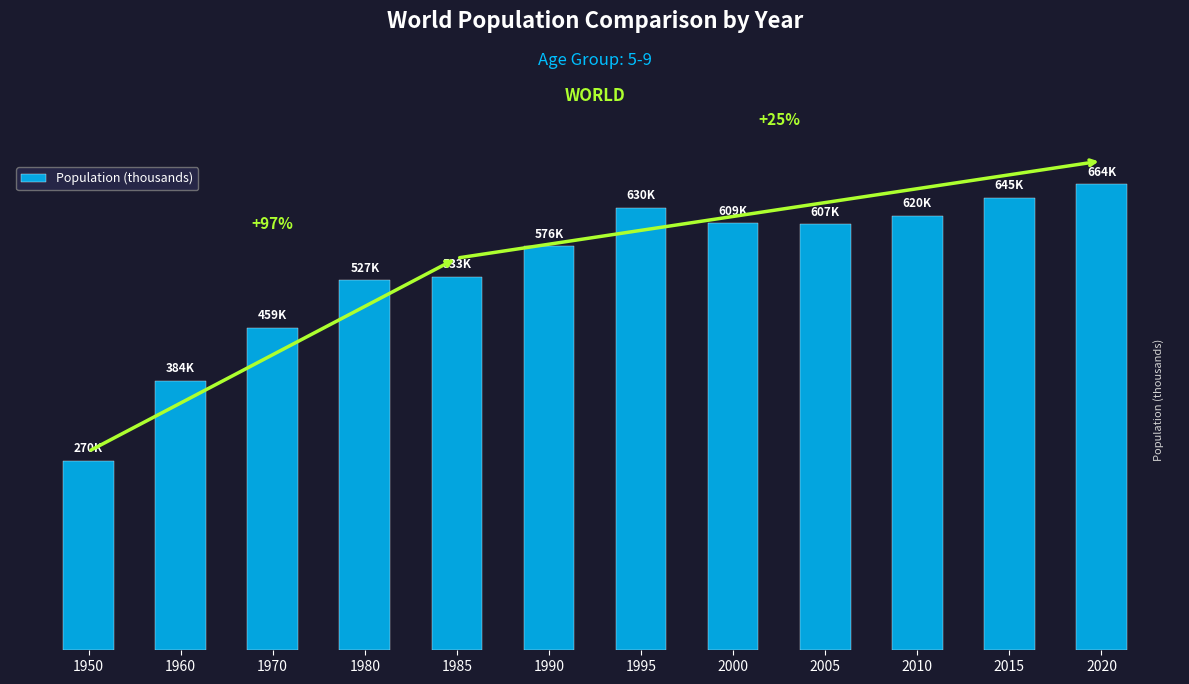

Are the bars horizontal?

No